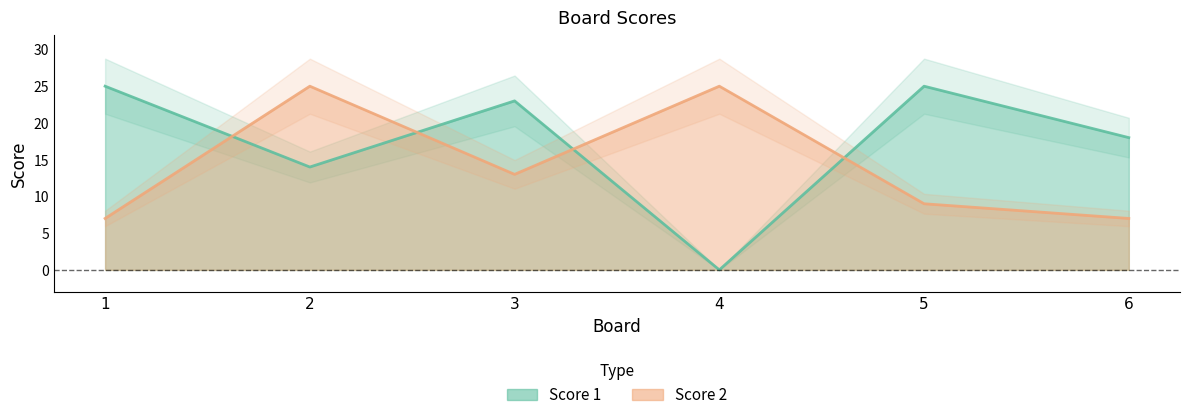

What is the difference between the highest and lowest values at 6?

11